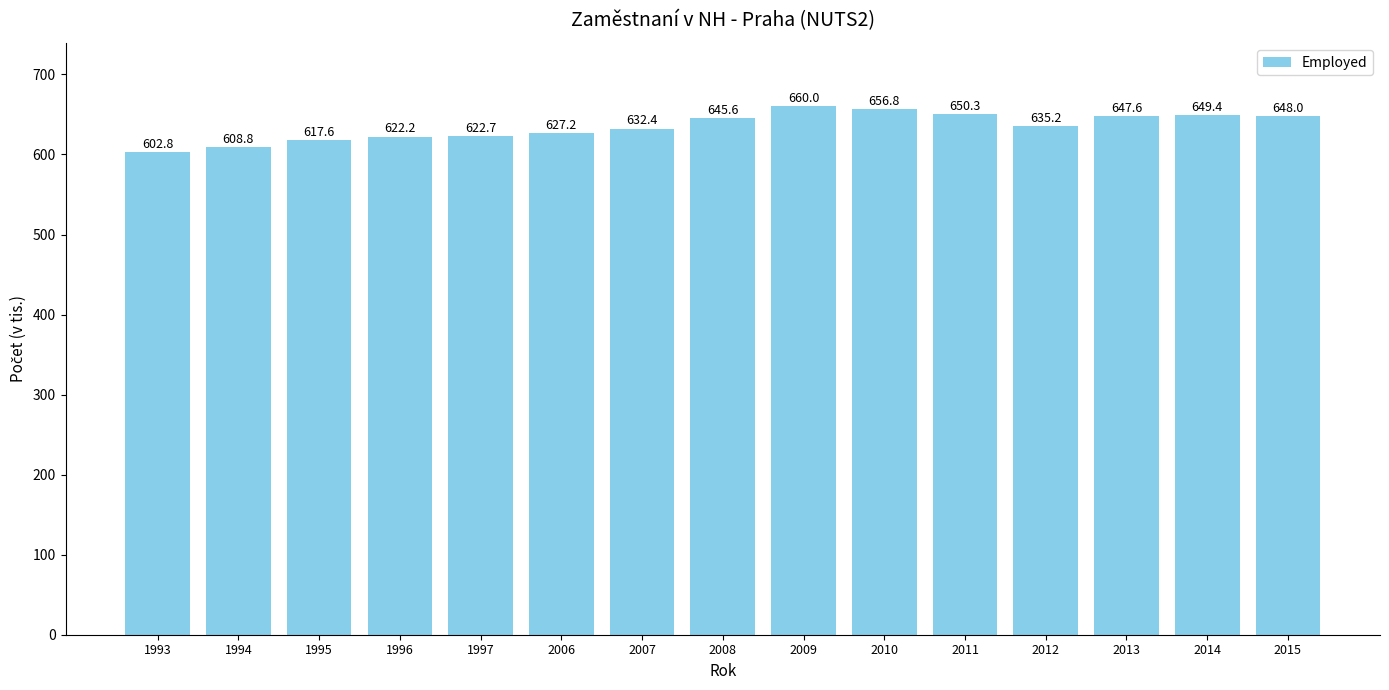

What is the approximate value at 1994?

608.8